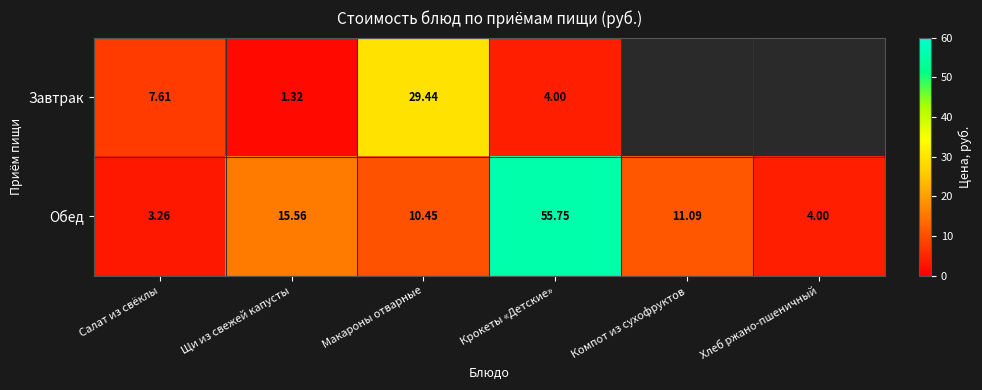

Is it true that Обед equals 4.0 at Хлеб ржано-пшеничный?

True